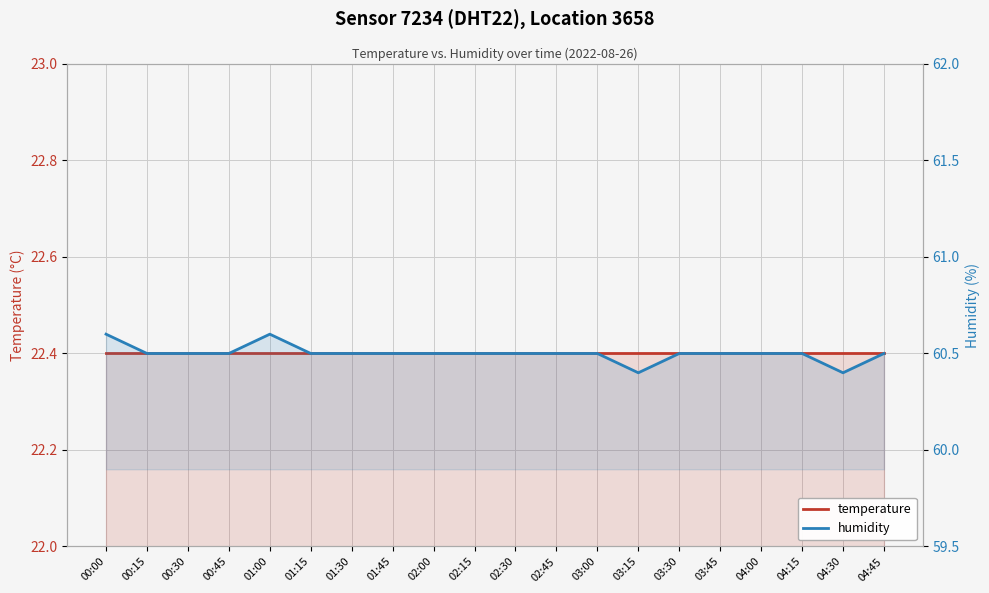

Is this an area chart (filled region under the line)?

No